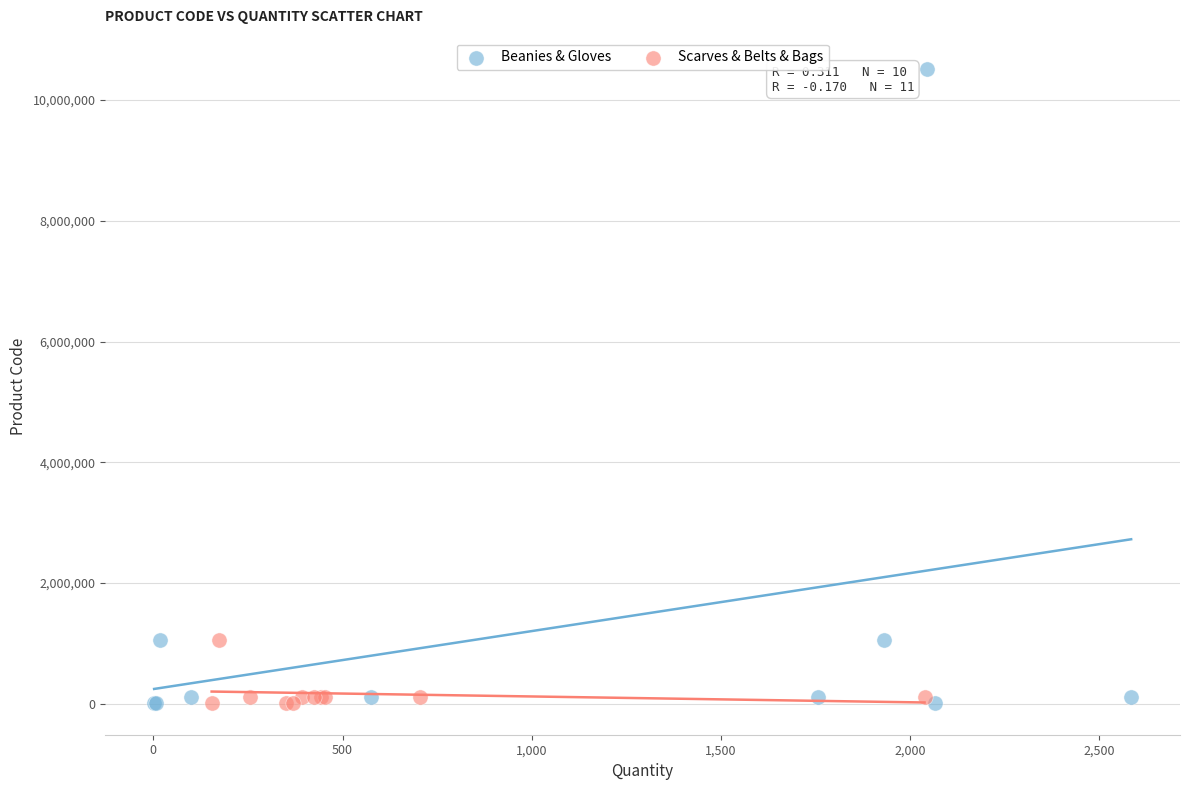

Which series has the widest spread of Y values?

Beanies & Gloves